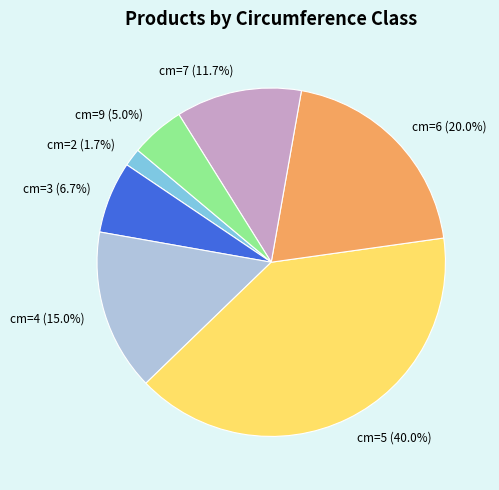

Which has a higher value, cm=7 or cm=5?

cm=5